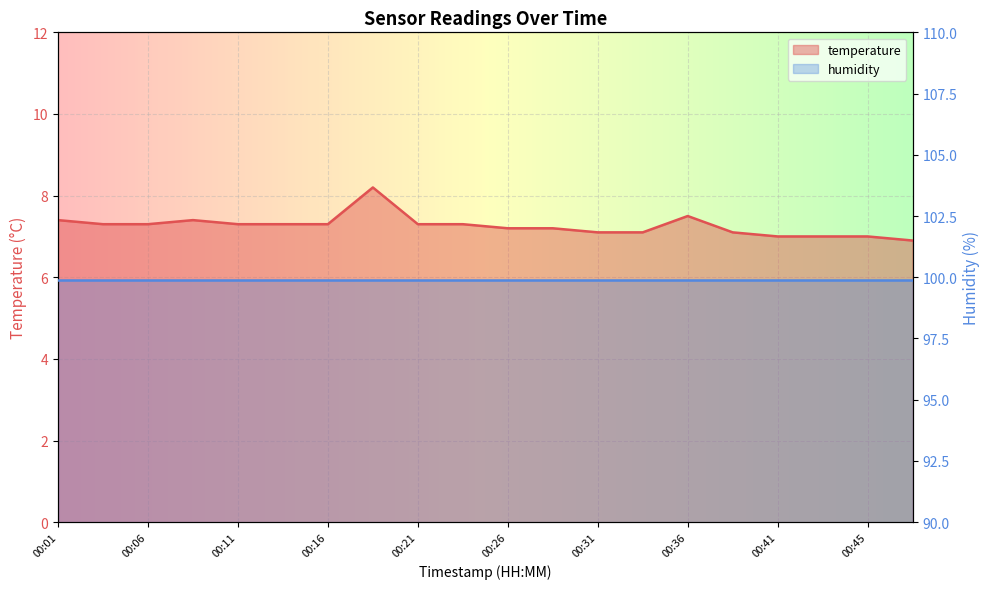

The value at 00:03 is 7.3. True or false?

True